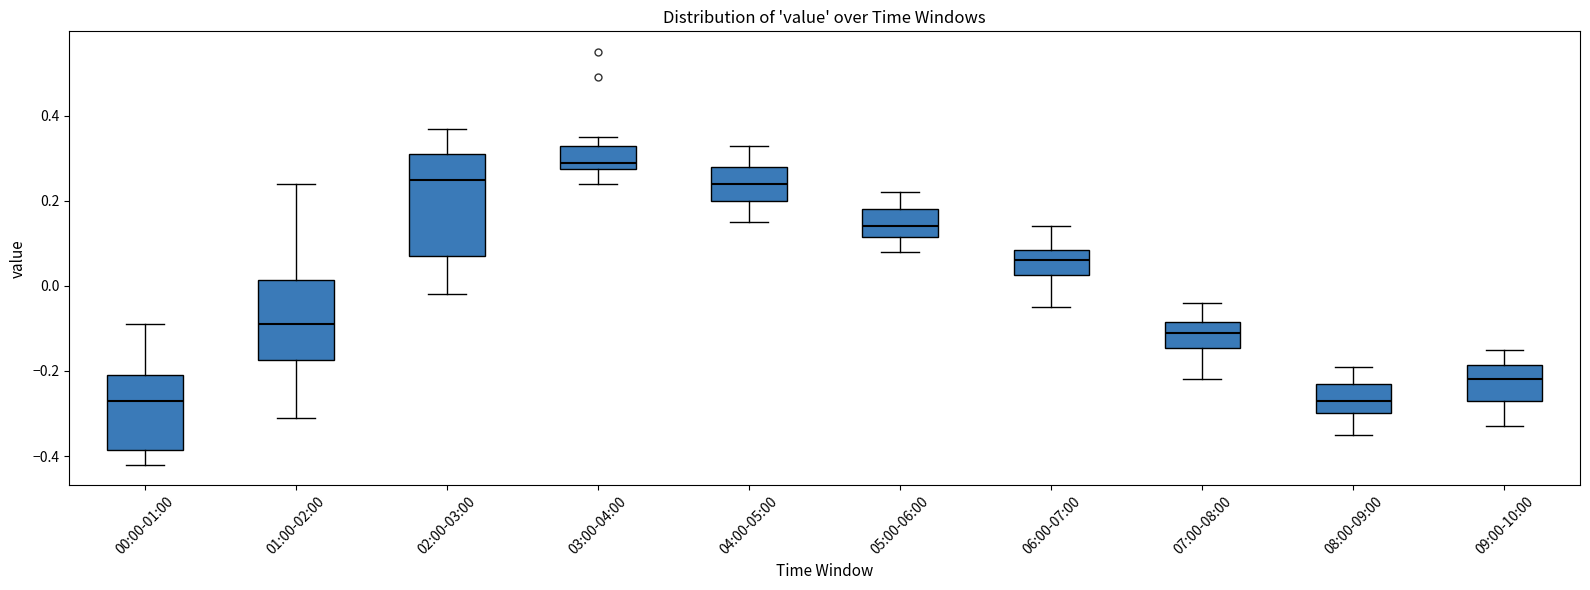

Reading left to right, read every box against the y-axis: the position of its median line, the range the box covers, and the ends of its whiskers. The values are not printed on the chart, so give them approximately, as read against the axis.

00:00-01:00: median -0.26, box -0.38 to -0.20, whiskers -0.42 to -0.08
01:00-02:00: median -0.08, box -0.18 to 0.02, whiskers -0.30 to 0.24
02:00-03:00: median 0.26, box 0.08 to 0.32, whiskers -0.02 to 0.38
03:00-04:00: median 0.30, box 0.28 to 0.34, whiskers 0.24 to 0.36
04:00-05:00: median 0.24, box 0.20 to 0.28, whiskers 0.16 to 0.34
05:00-06:00: median 0.14, box 0.12 to 0.18, whiskers 0.08 to 0.22
06:00-07:00: median 0.06, box 0.02 to 0.08, whiskers -0.04 to 0.14
07:00-08:00: median -0.10, box -0.14 to -0.08, whiskers -0.22 to -0.04
08:00-09:00: median -0.26, box -0.30 to -0.22, whiskers -0.34 to -0.18
09:00-10:00: median -0.22, box -0.26 to -0.18, whiskers -0.32 to -0.14